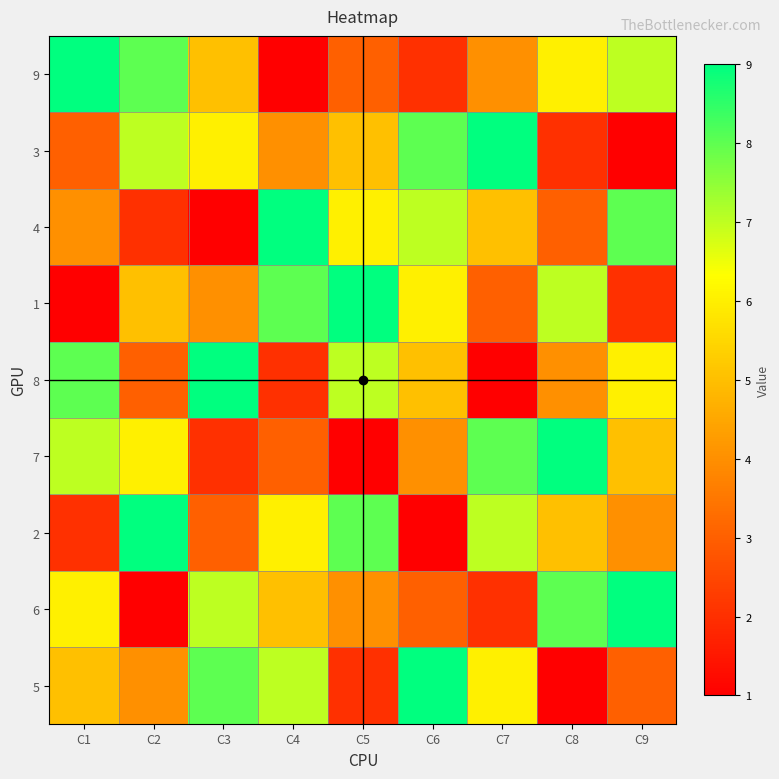

Reading right to left, extract all data points from this chart.

9: C9=7	C8=6	C7=4	C6=2	C5=3	C4=1	C3=5	C2=8	C1=9
3: C9=1	C8=2	C7=9	C6=8	C5=5	C4=4	C3=6	C2=7	C1=3
4: C9=8	C8=3	C7=5	C6=7	C5=6	C4=9	C3=1	C2=2	C1=4
1: C9=2	C8=7	C7=3	C6=6	C5=9	C4=8	C3=4	C2=5	C1=1
8: C9=6	C8=4	C7=1	C6=5	C5=7	C4=2	C3=9	C2=3	C1=8
7: C9=5	C8=9	C7=8	C6=4	C5=1	C4=3	C3=2	C2=6	C1=7
2: C9=4	C8=5	C7=7	C6=1	C5=8	C4=6	C3=3	C2=9	C1=2
6: C9=9	C8=8	C7=2	C6=3	C5=4	C4=5	C3=7	C2=1	C1=6
5: C9=3	C8=1	C7=6	C6=9	C5=2	C4=7	C3=8	C2=4	C1=5